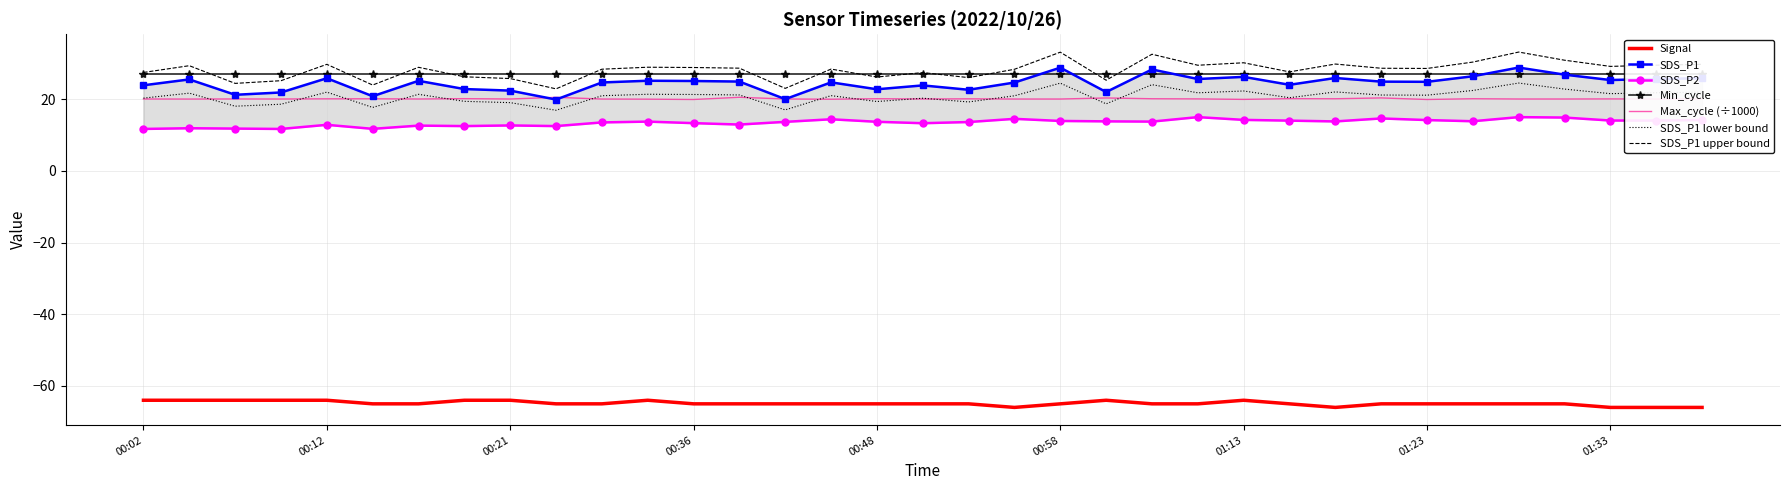

True or false: SDS_P1 lower bound and Signal cross at least once.

False